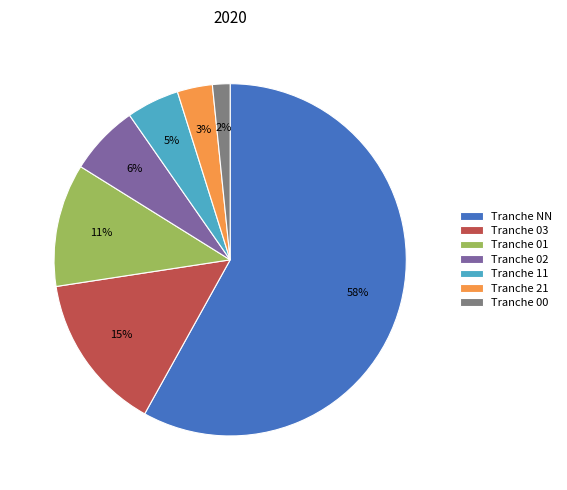

Rank the categories by value from lowest to highest.

Tranche 00, Tranche 21, Tranche 11, Tranche 02, Tranche 01, Tranche 03, Tranche NN